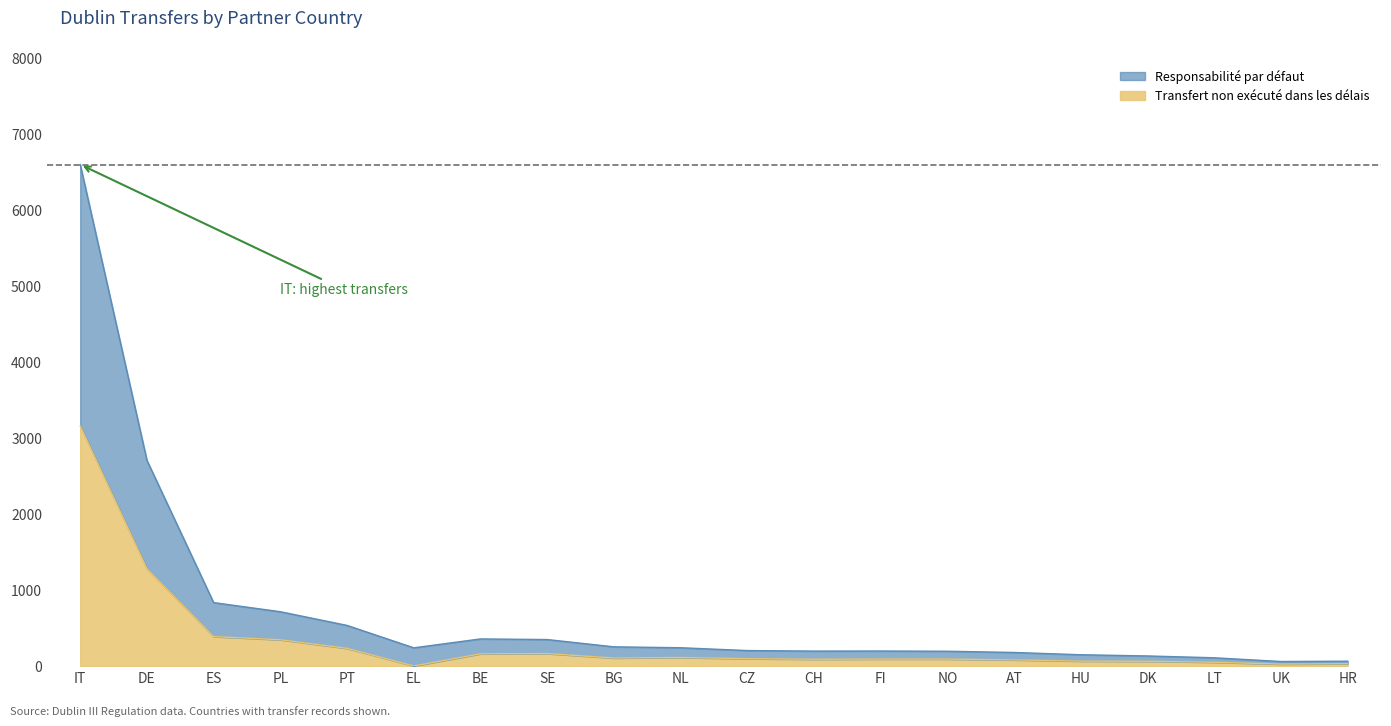

Is it true that Transfert non exécuté dans les délais equals 234 at PT?

True